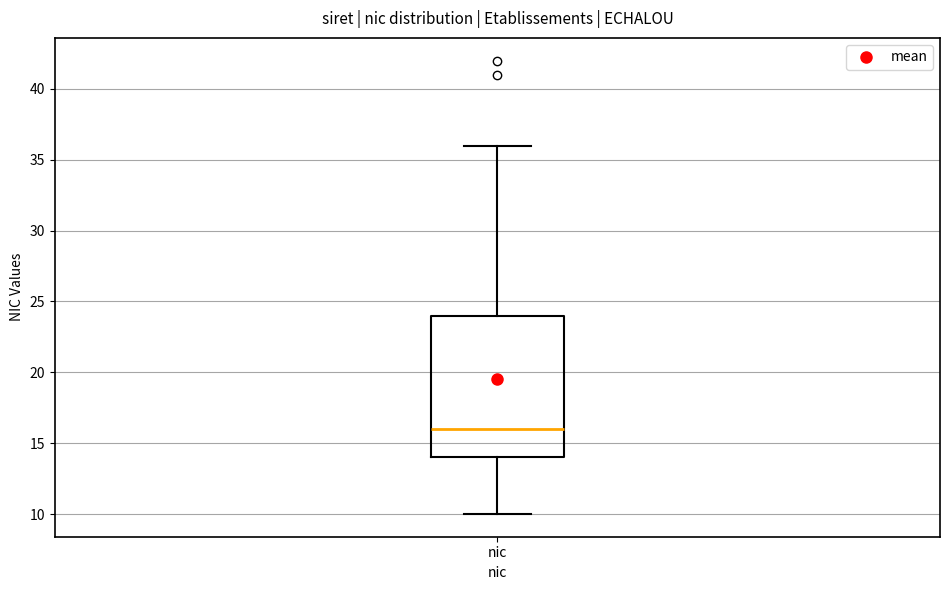

Where is the lower edge of the box for nic on the y-axis? The values are not printed on the chart, so give them approximately, as read against the axis.

14